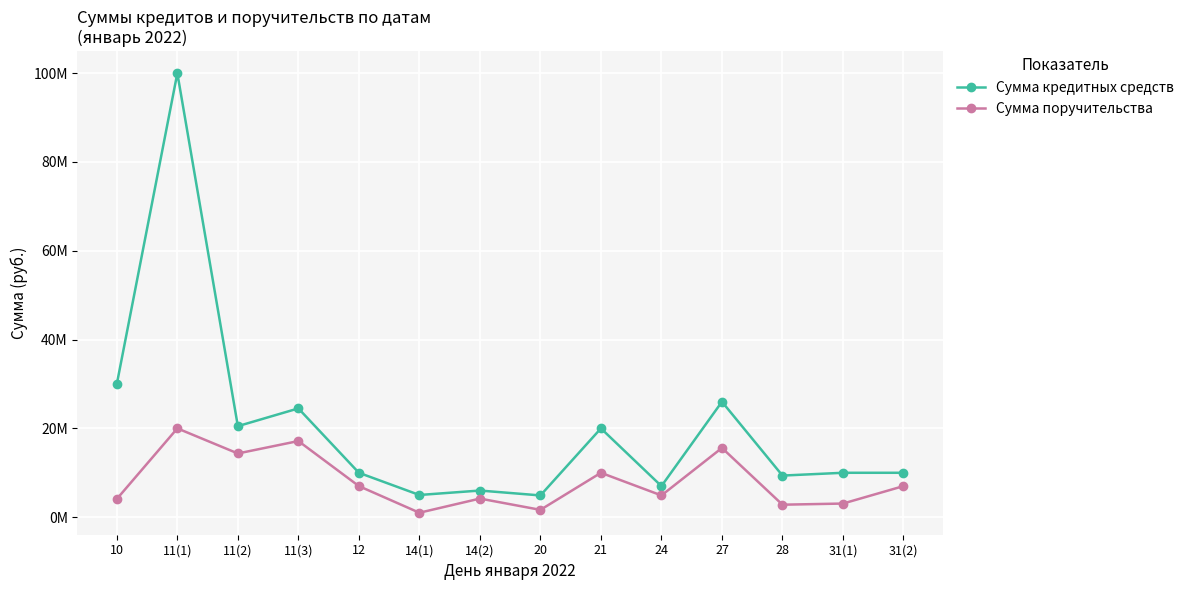

Which category has the highest value across all series?

11(1)